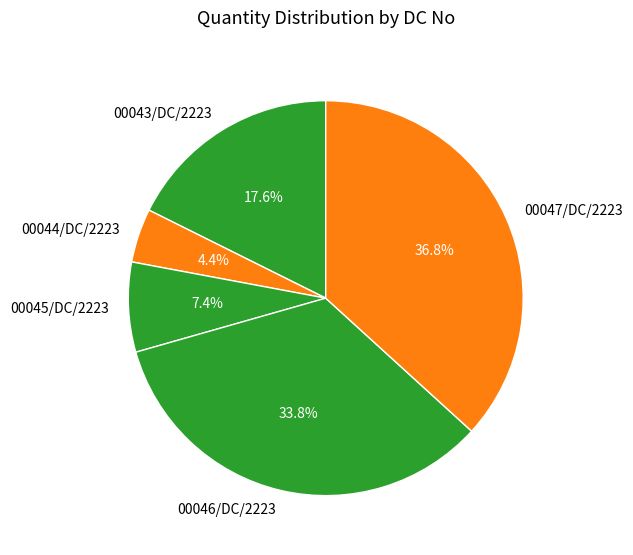

Which has a higher value, 00045/DC/2223 or 00046/DC/2223?

00046/DC/2223